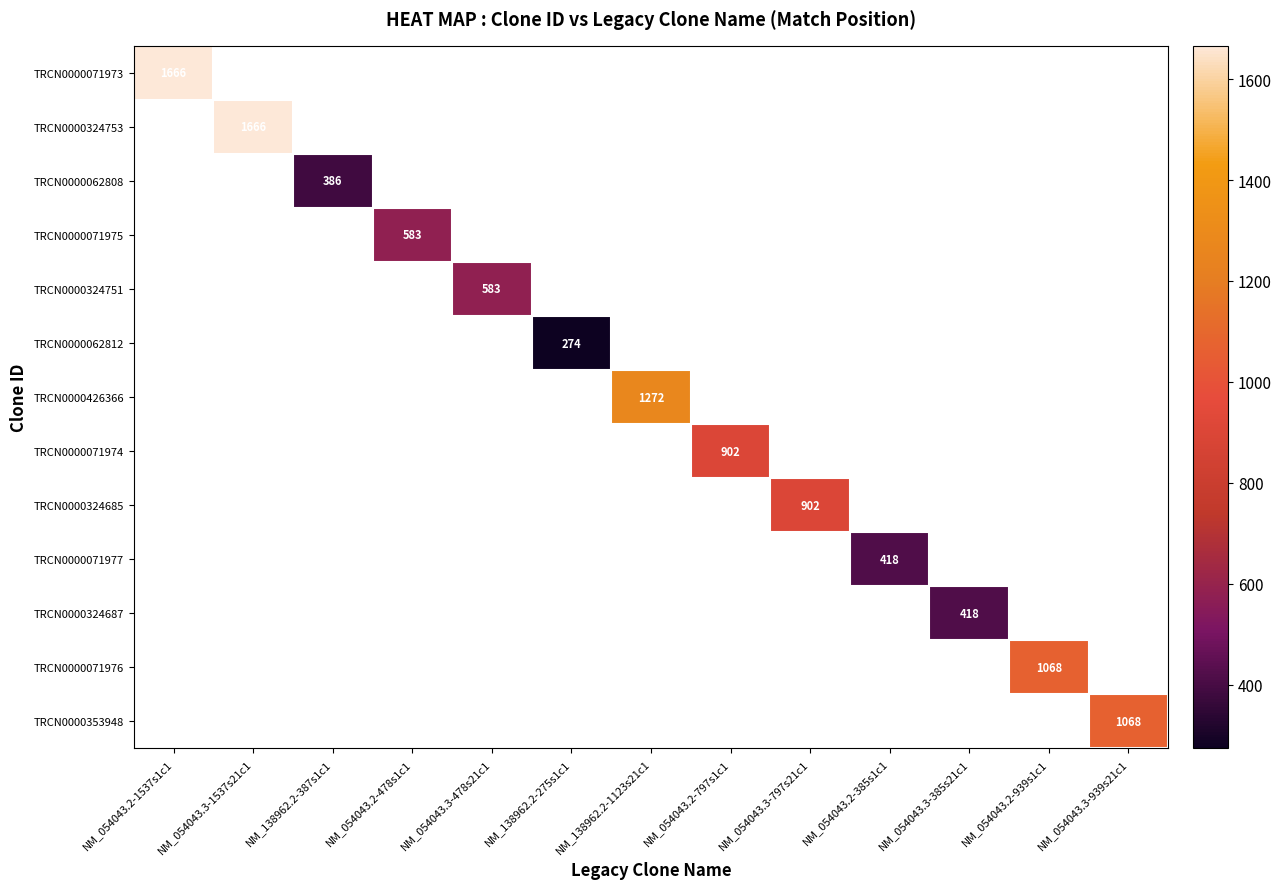

Is it true that TRCN0000353948 equals 1068 at NM_054043.3-939s21c1?

True